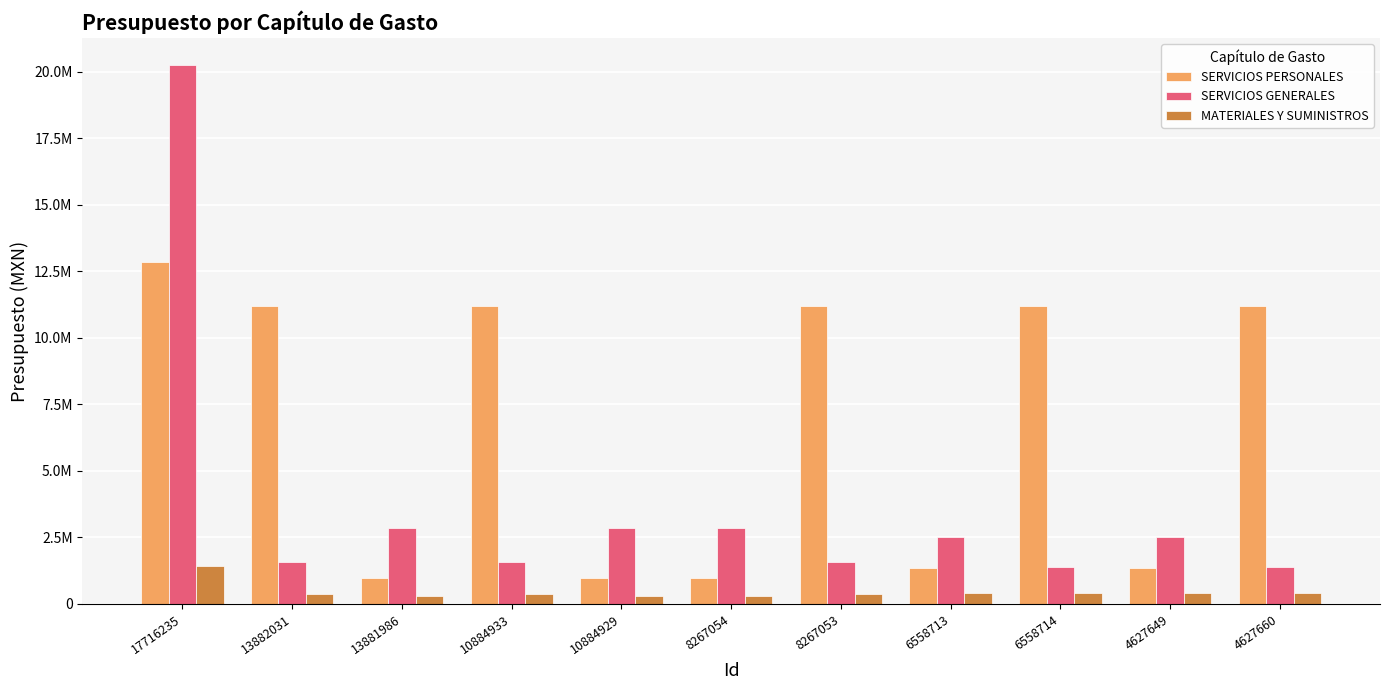

List the labels in order of SERVICIOS GENERALES value, smallest first.

6558714, 4627660, 13882031, 10884933, 8267053, 6558713, 4627649, 13881986, 10884929, 8267054, 17716235